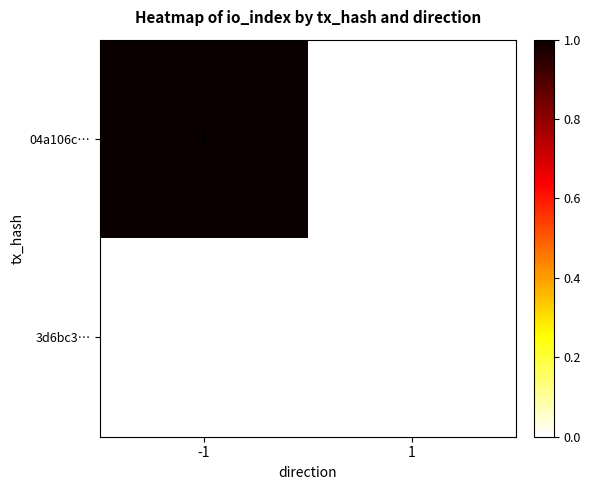

Which series changed the most between -1 and 1?

04a106c…